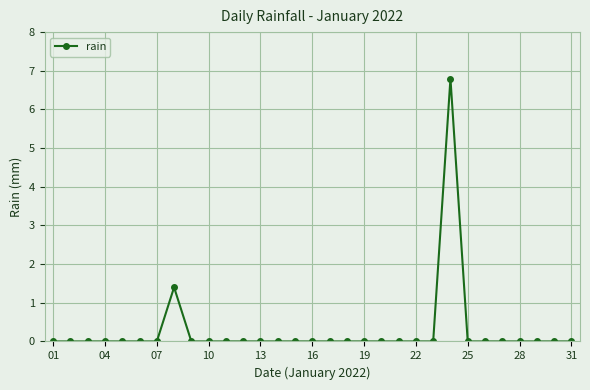

What is the difference between the second highest and minimum values?

1.4